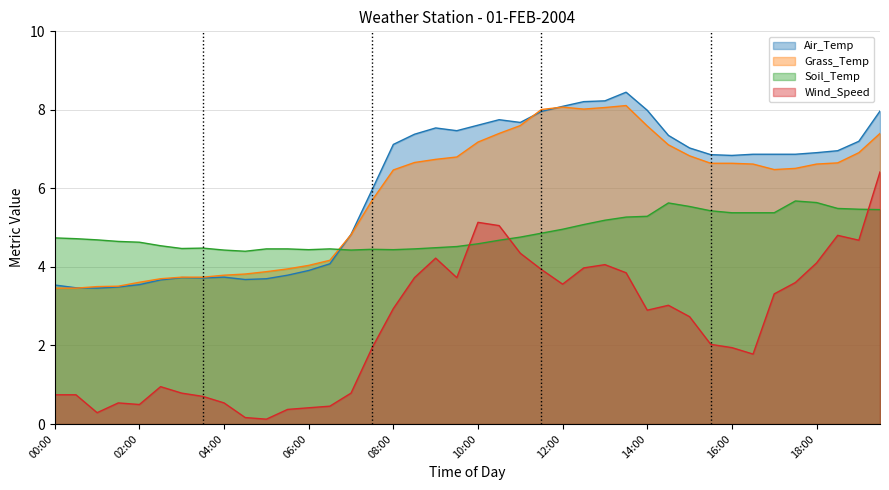

How many times do Wind_Speed and Soil_Temp cross each other?

3